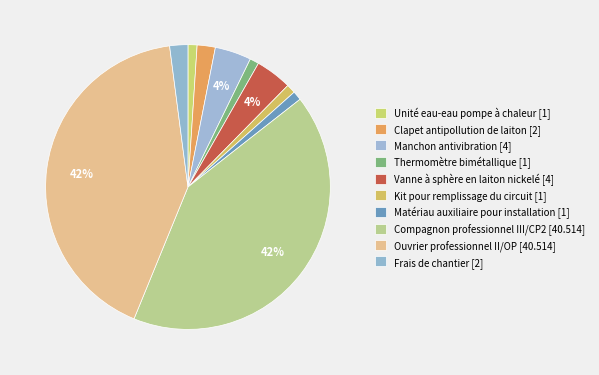

To the nearest percent, what percentage of the pie is Manchon antivibration?

4%